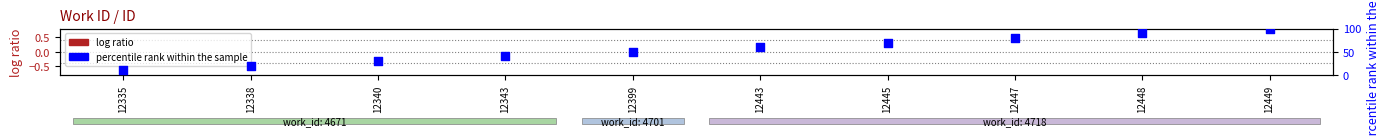

Which series has the widest spread of Y values?

percentile rank within the sample